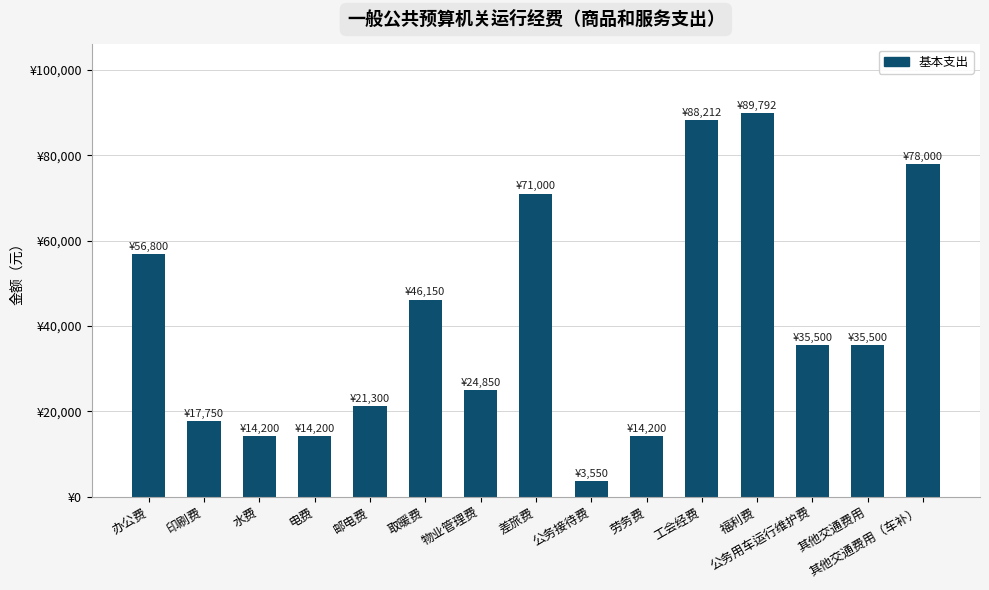

What is the difference between the values at 劳务费 and 公务接待费?

10650